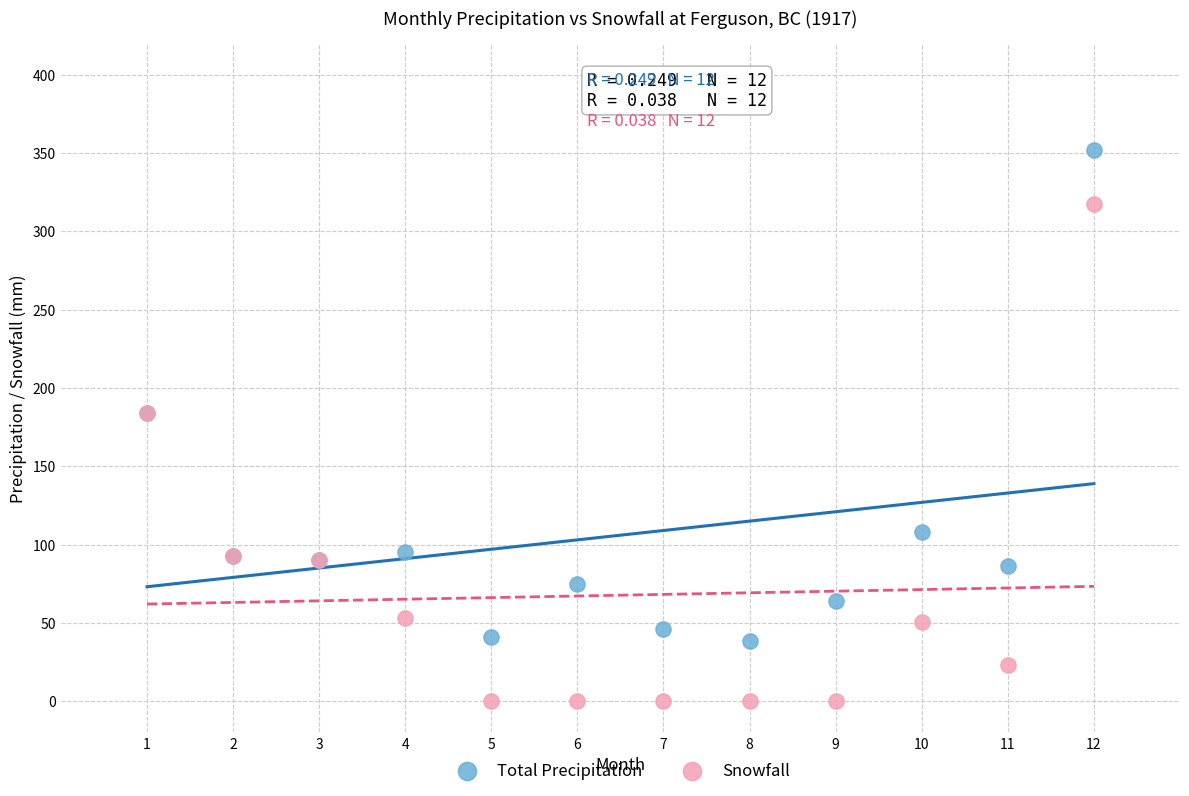

What are all the series names shown in the legend?

Total Precipitation, Snowfall